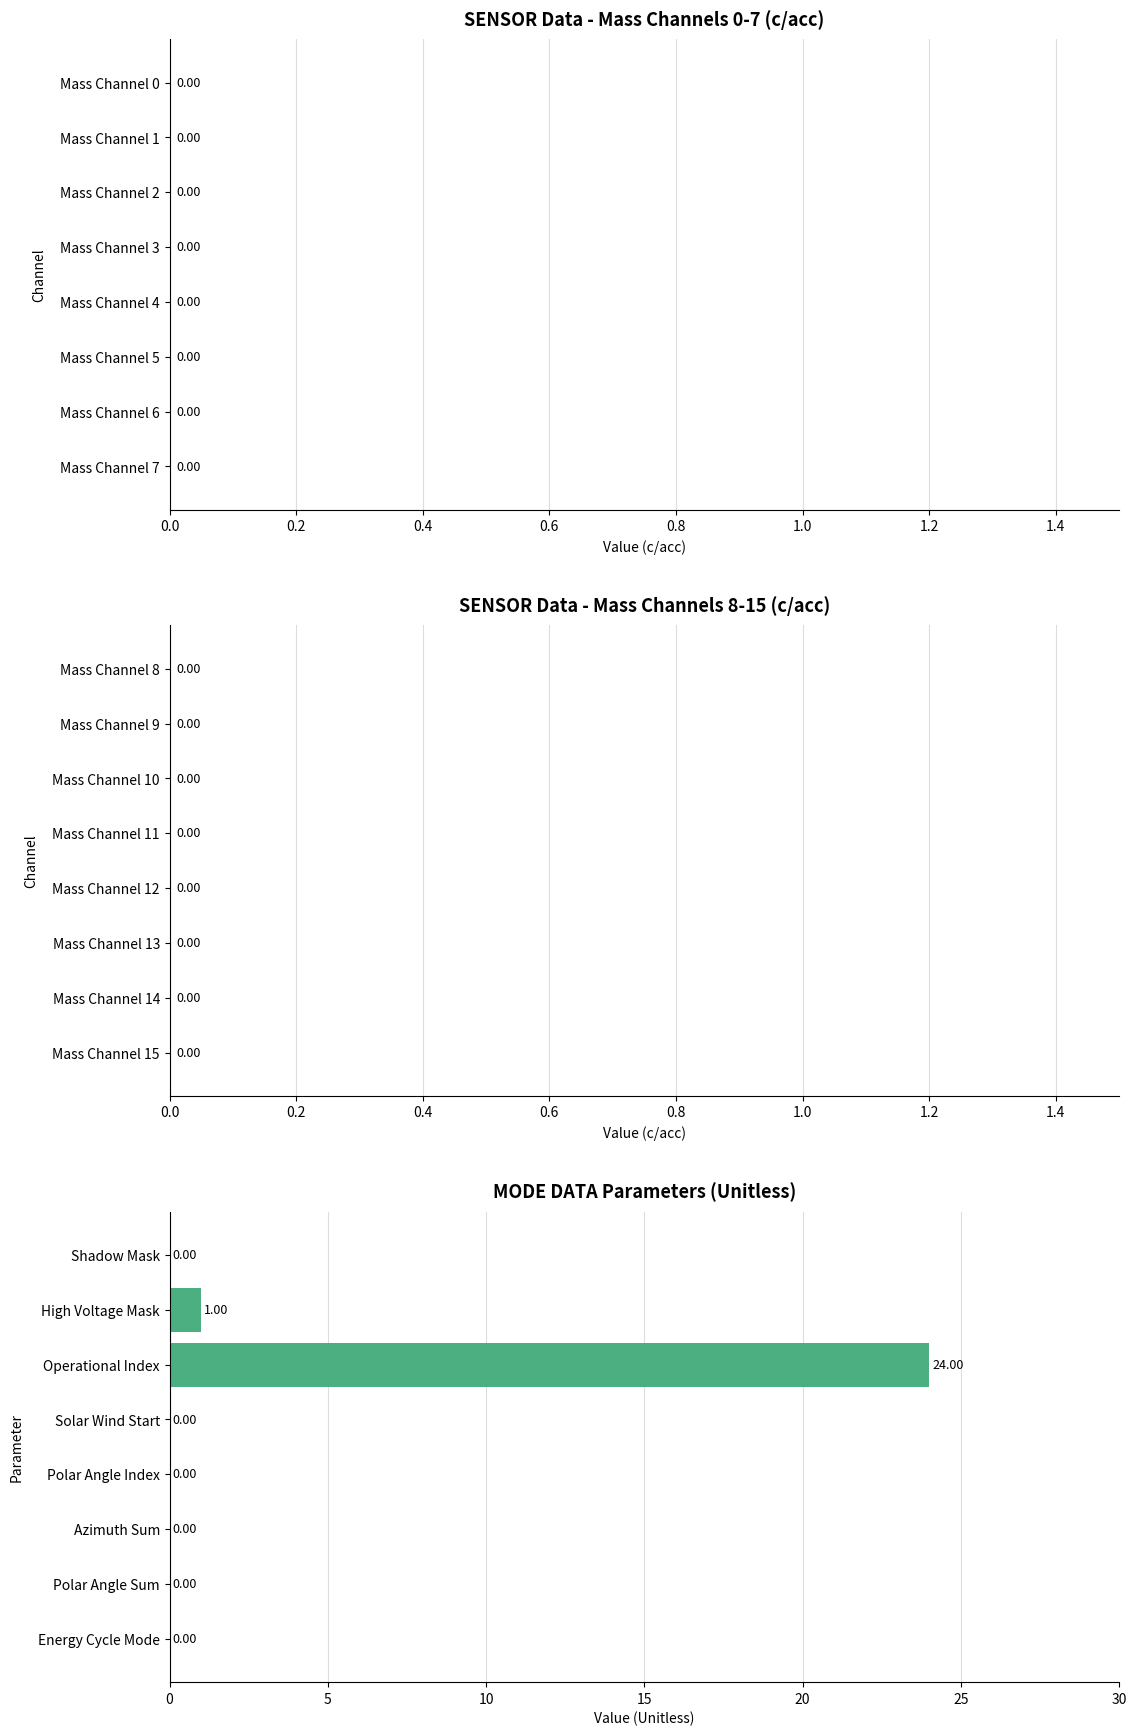

Between Solar Wind Start and High Voltage Mask, which is larger?

High Voltage Mask